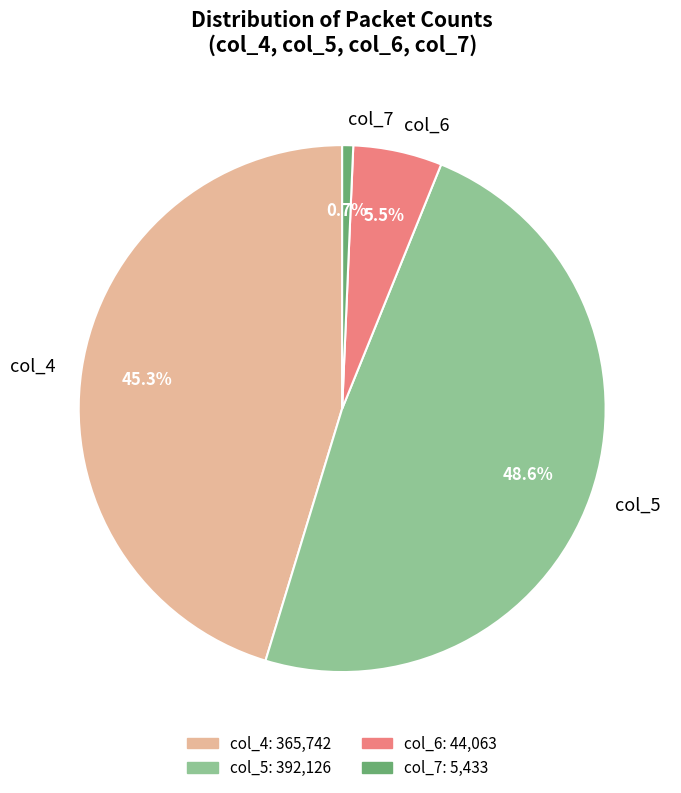

How much of the chart is everything except col_6?

94.5%